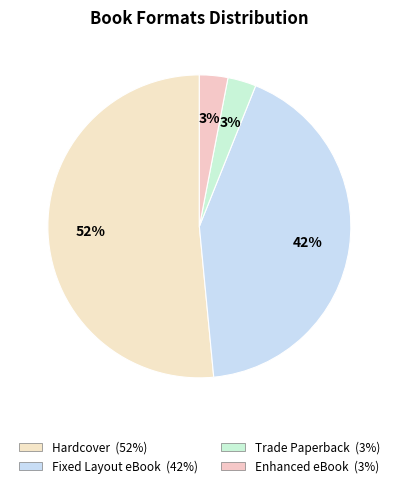

How many segments does this pie chart have?

4